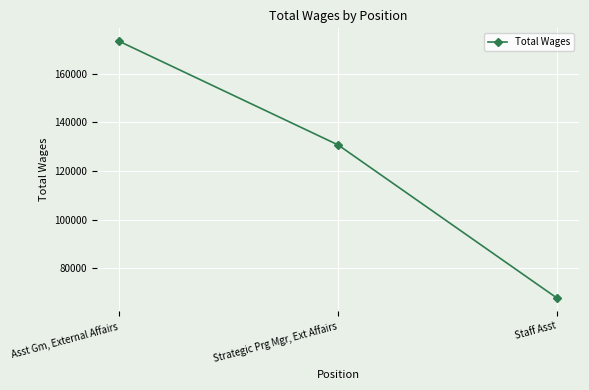

What is the change in value from Asst Gm, External Affairs to Staff Asst?

-105886